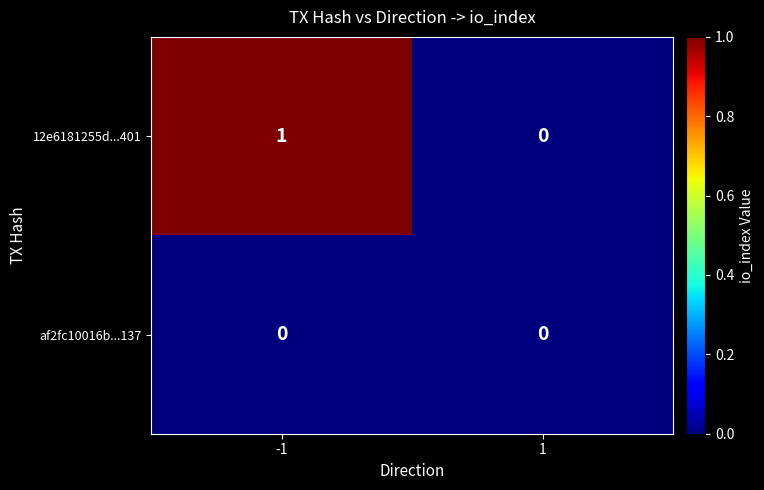

The value of 12e6181255d...401 at 1 is 0. True or false?

True